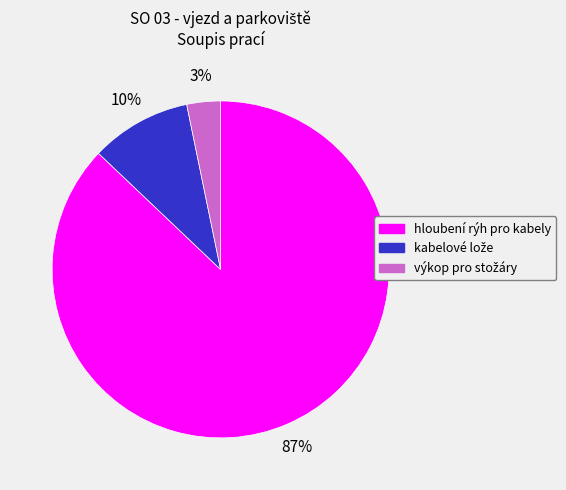

To the nearest percent, what percentage of the pie is hloubení rýh pro kabely?

87%